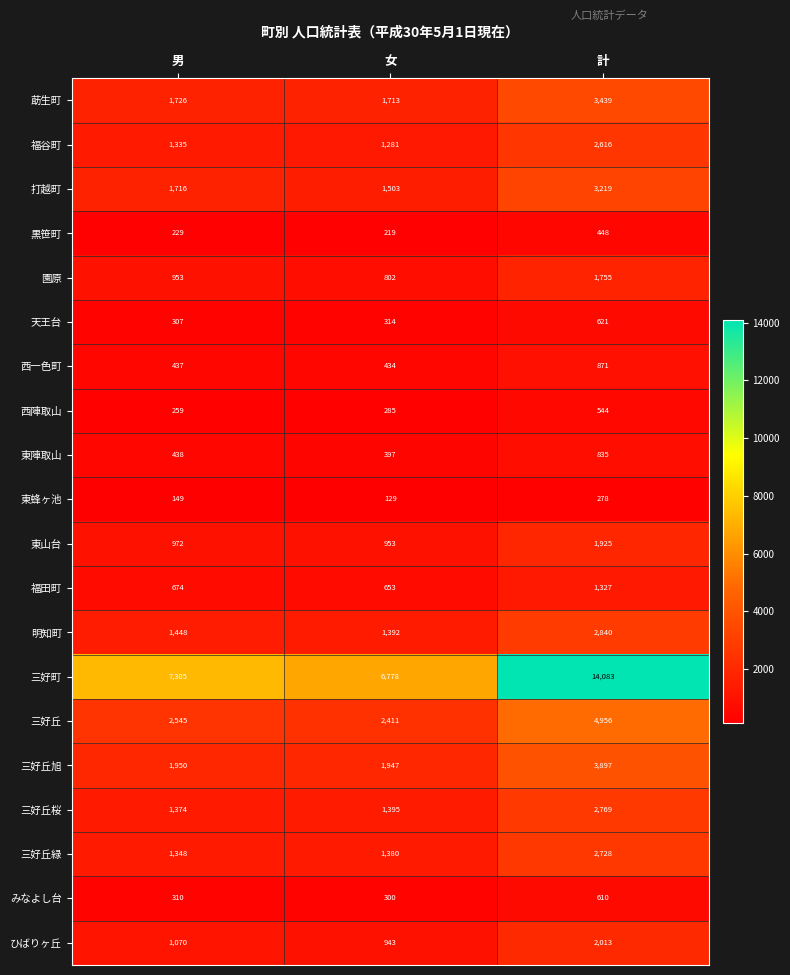

Is it true that 園原 equals 802 at 女?

True